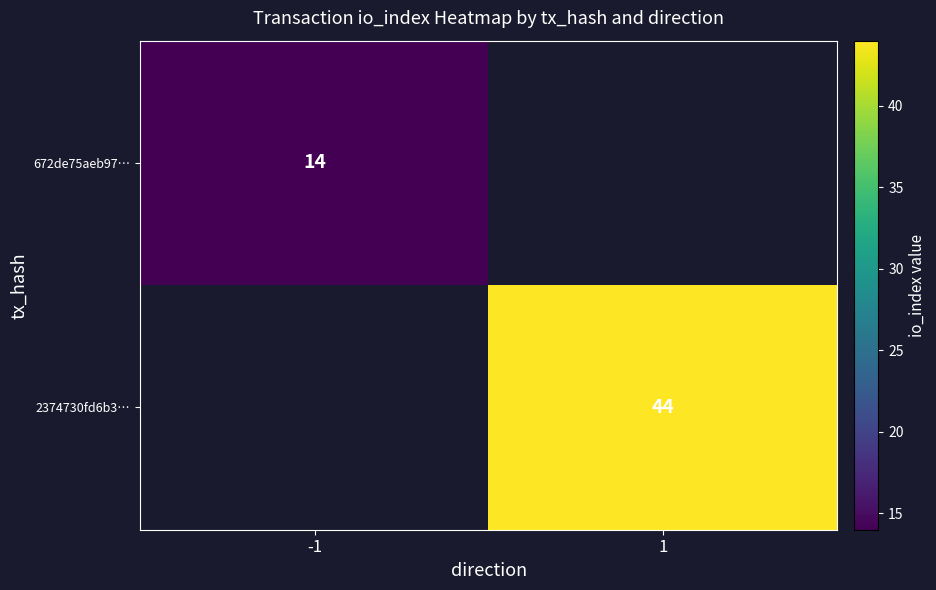

Which label corresponds to the smallest value in the chart?

-1